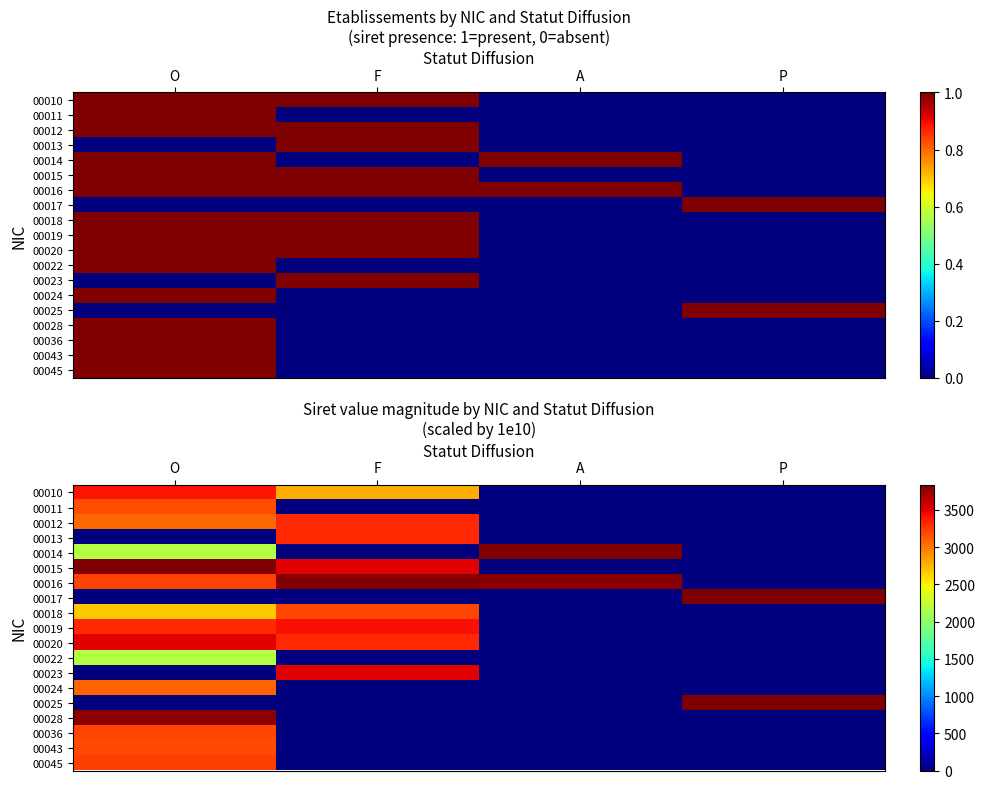

What is the average value of the 00015 series?

1832.5